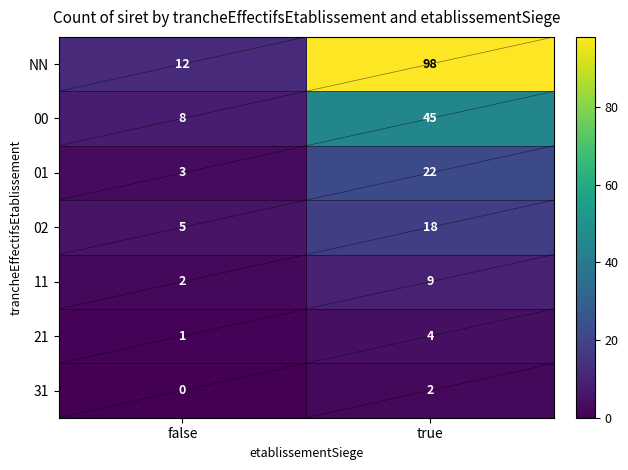

How many data points does each series have?

2